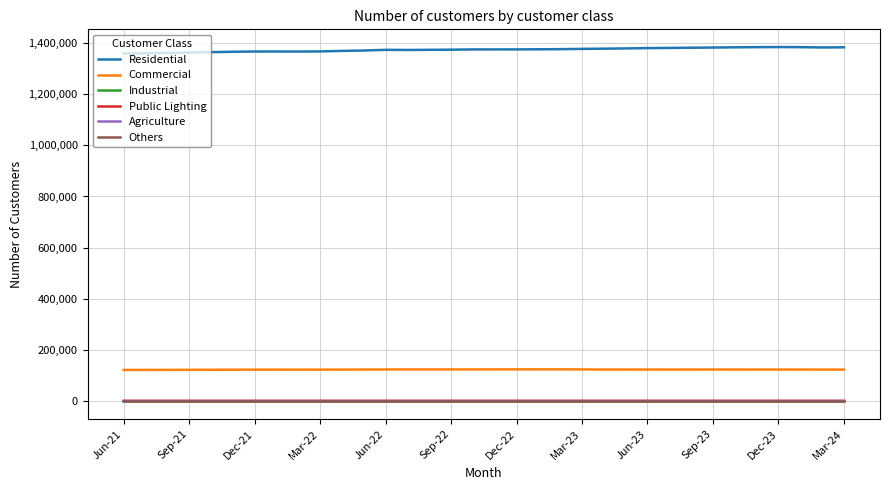

True or false: Commercial and Others intersect in this chart.

False